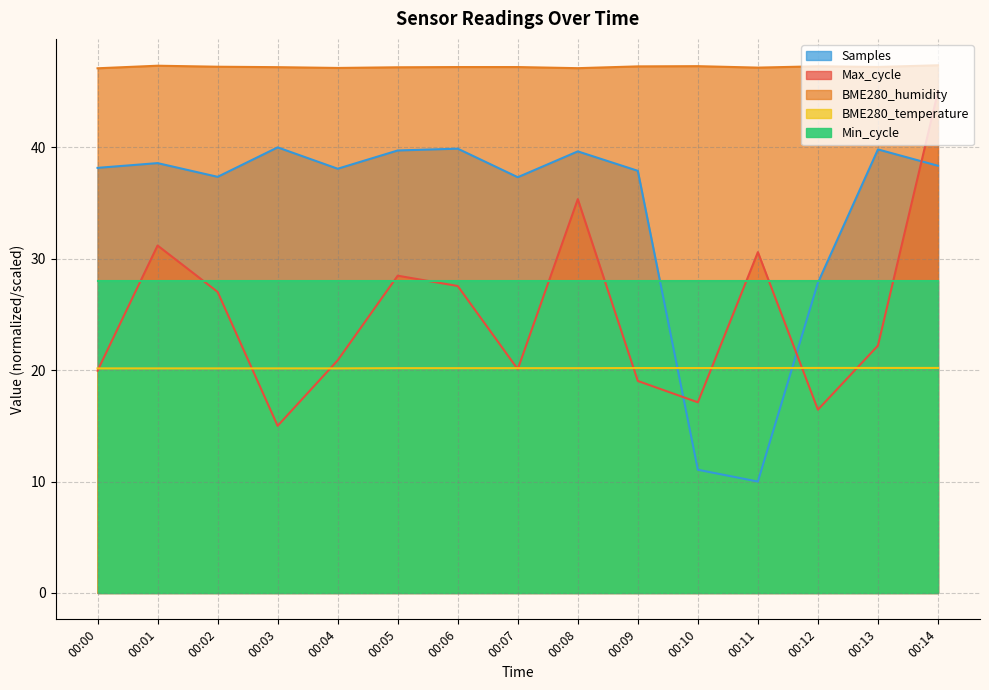

The value of Samples at 00:13 is 17.6. True or false?

False